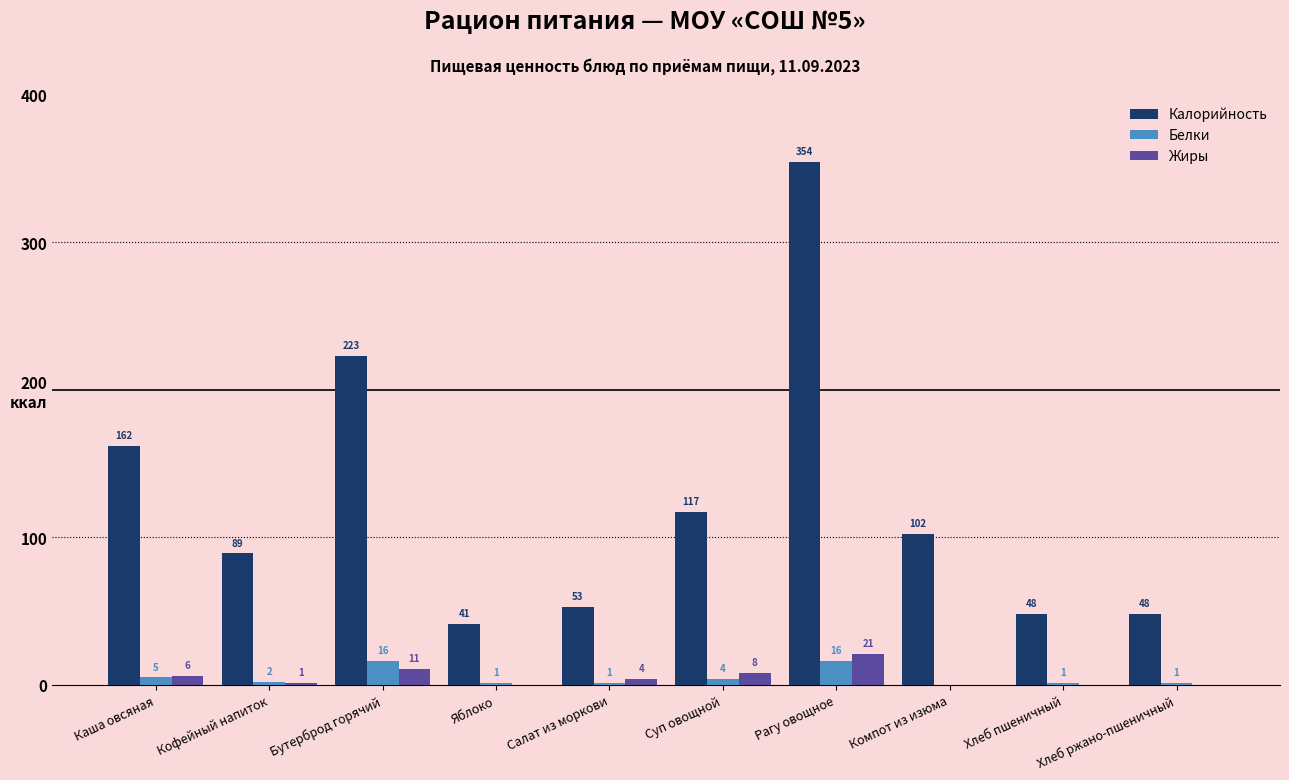

Are the bars horizontal?

No